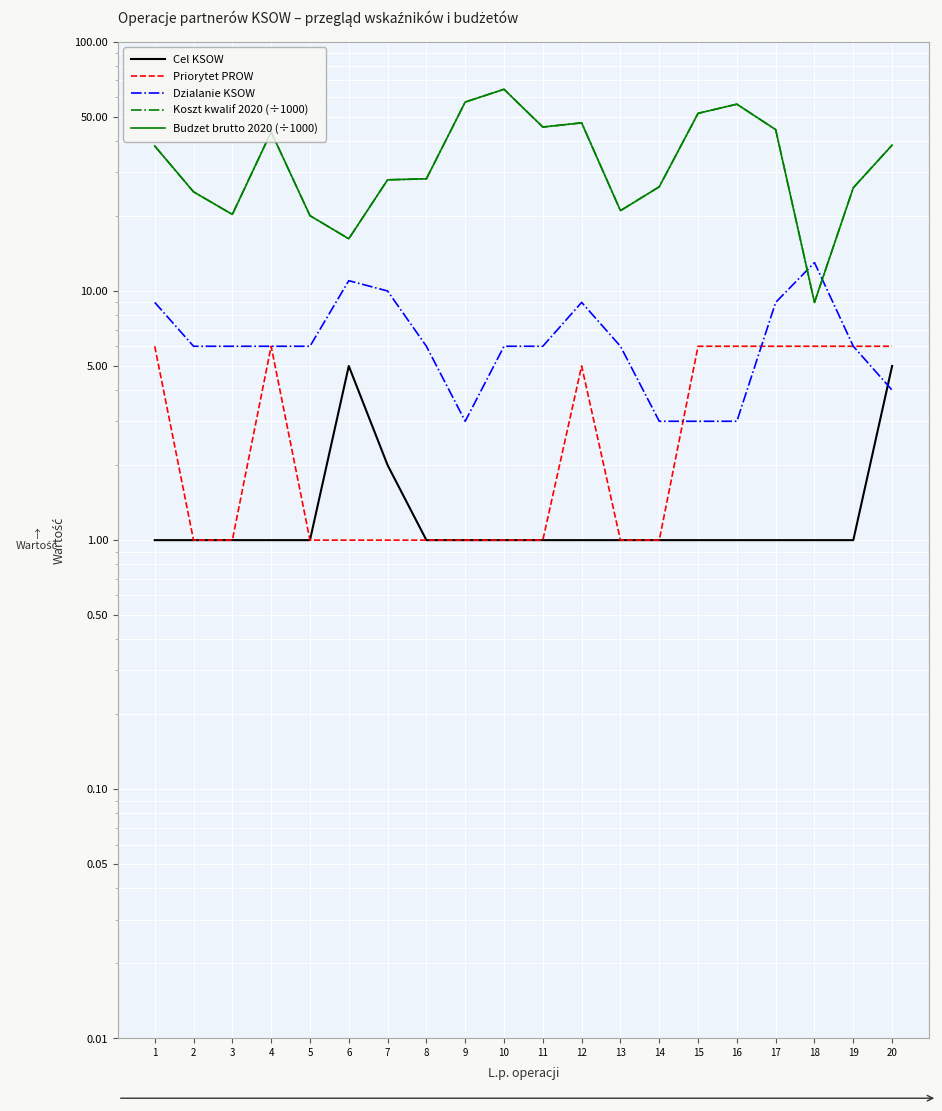

How many data points does each series have?

20